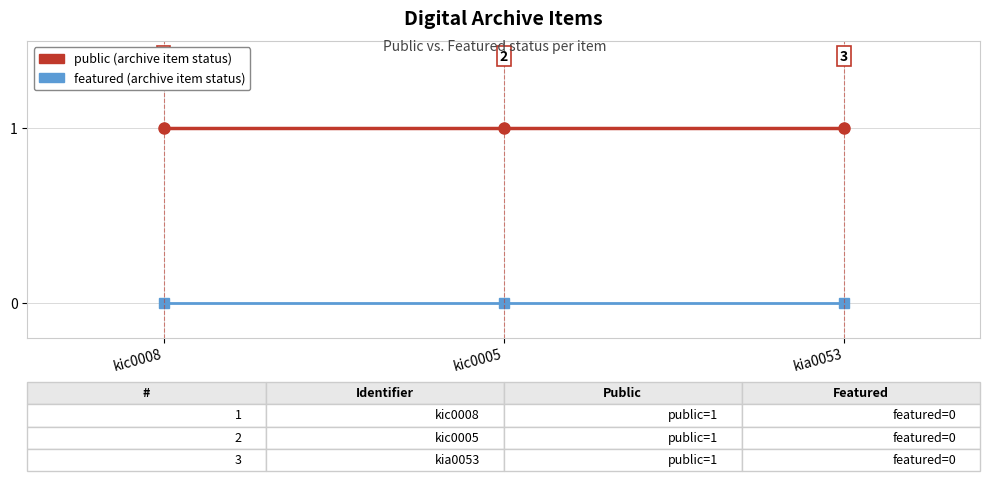

What is the label of the 2nd point from the right?

kic0005